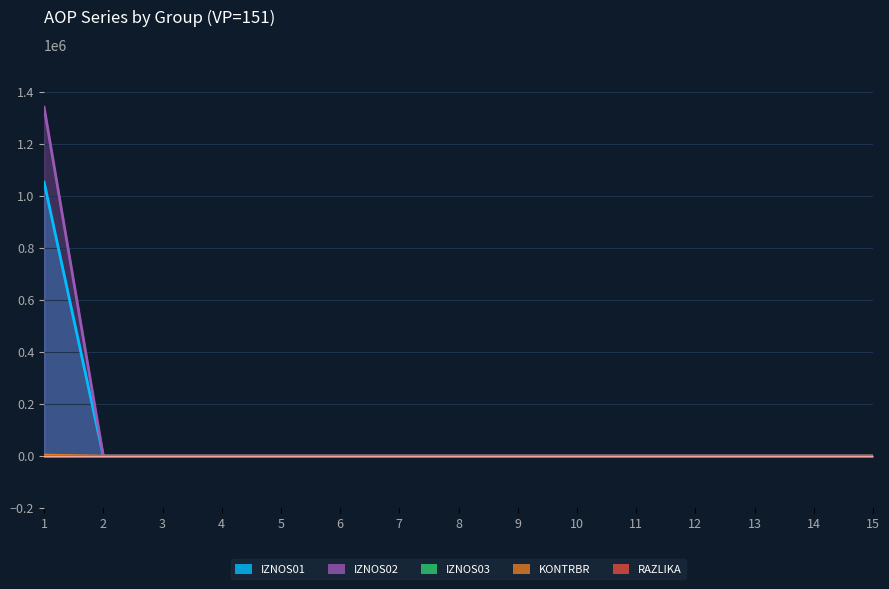

Is it true that IZNOS01 equals -408350.3 at 9?

False